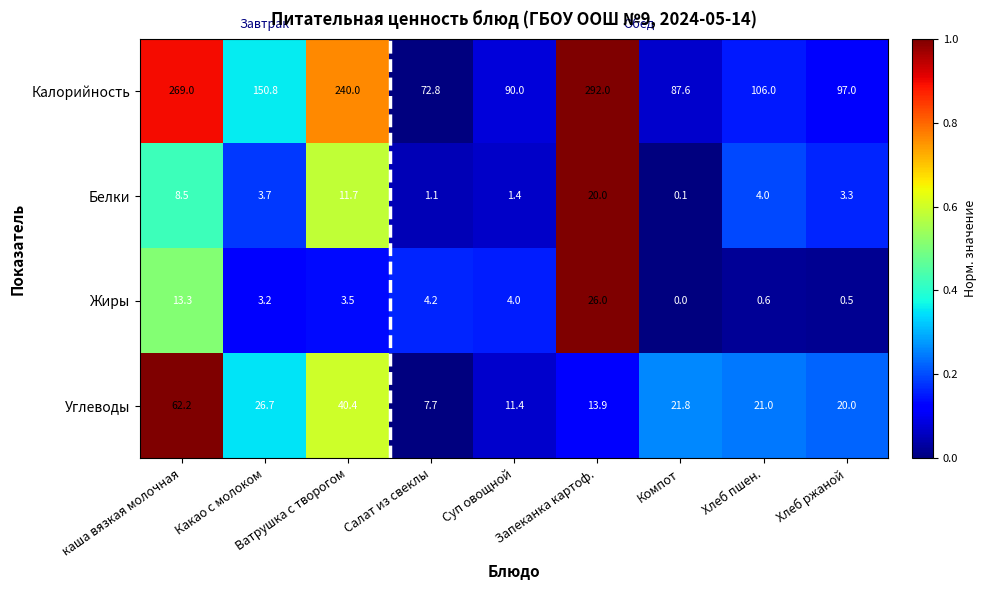

What is the minimum value for Калорийность?

72.8